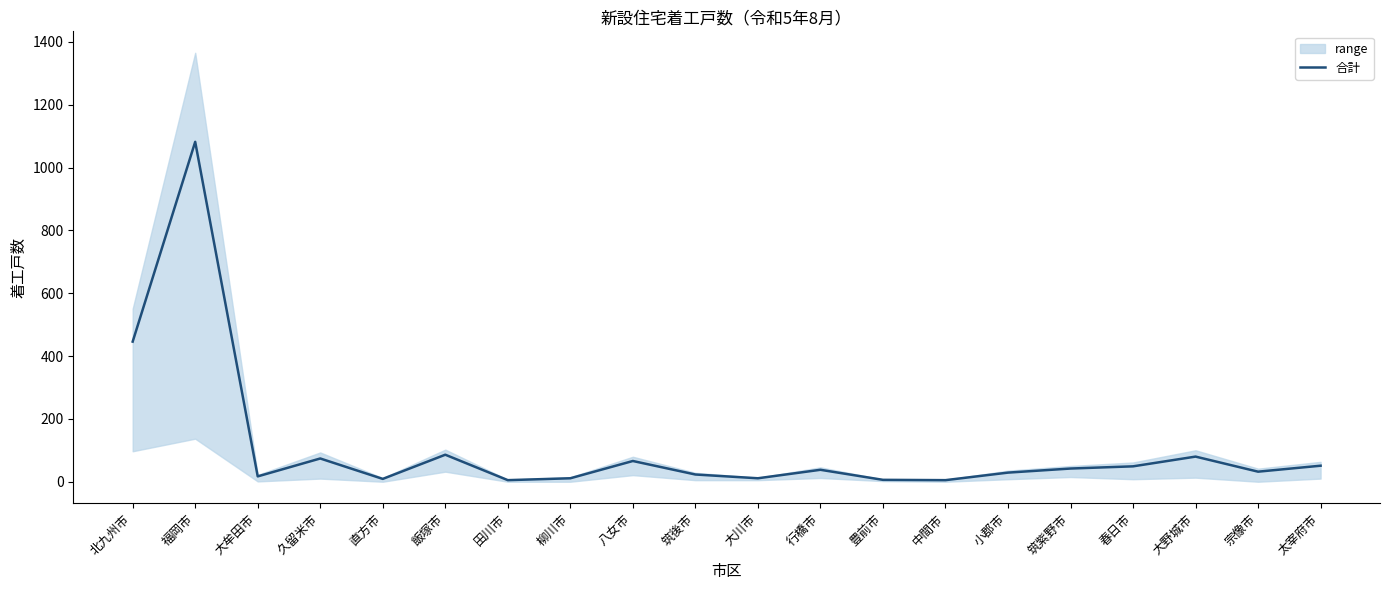

What is the change in value from 八女市 to 宗像市?

-34